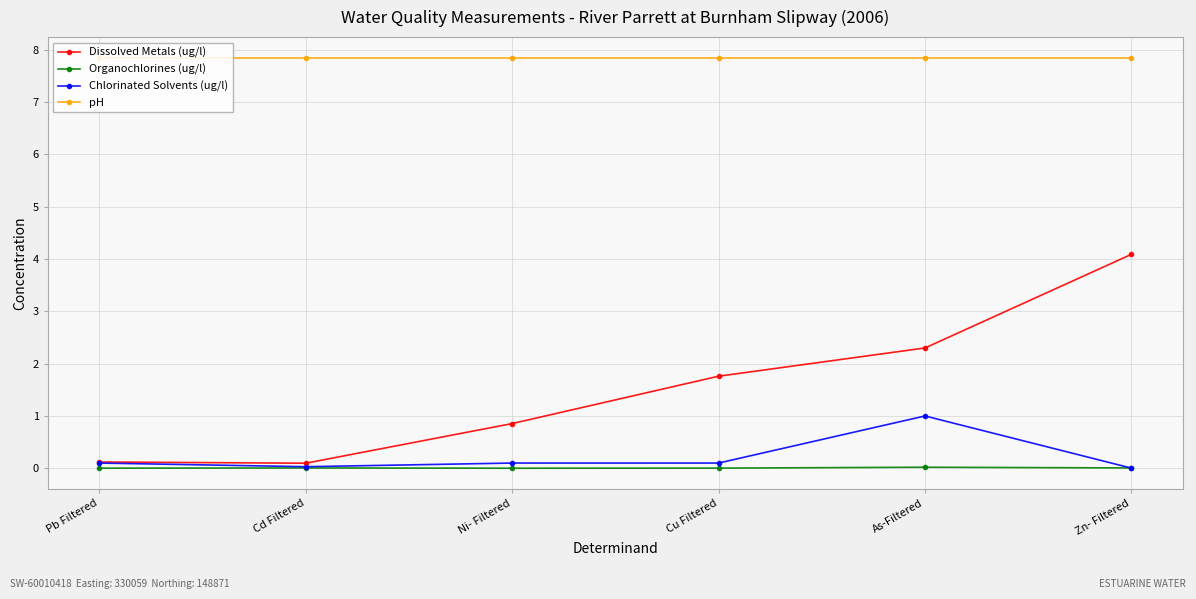

Which series has the largest total across all categories?

pH